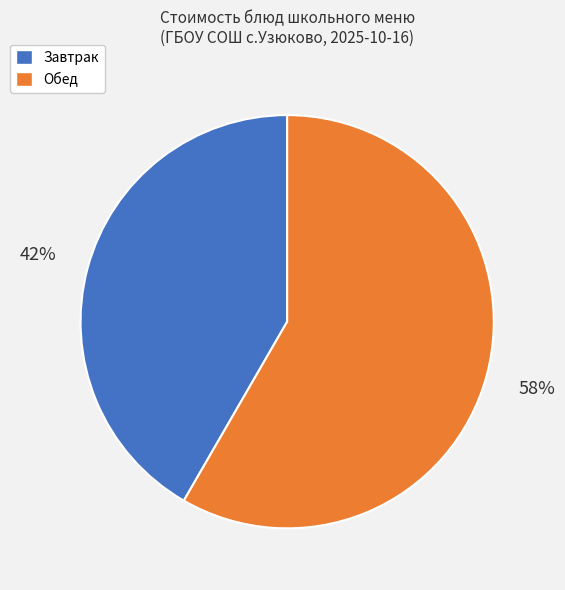

To the nearest percent, what is the average slice percentage?

50%